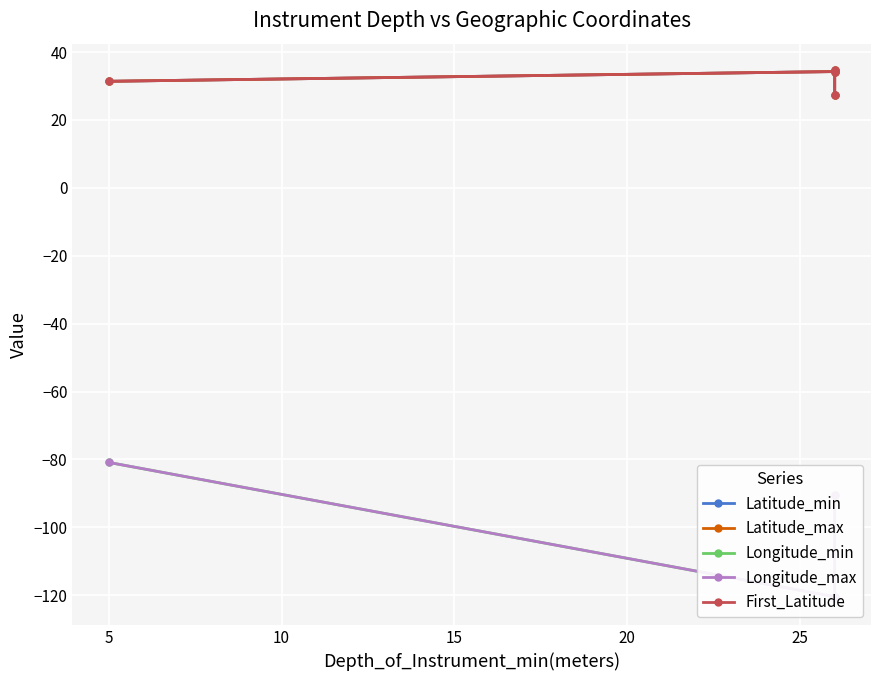

What is the value of the Longitude_min point at the 2nd from the left?

-120.4